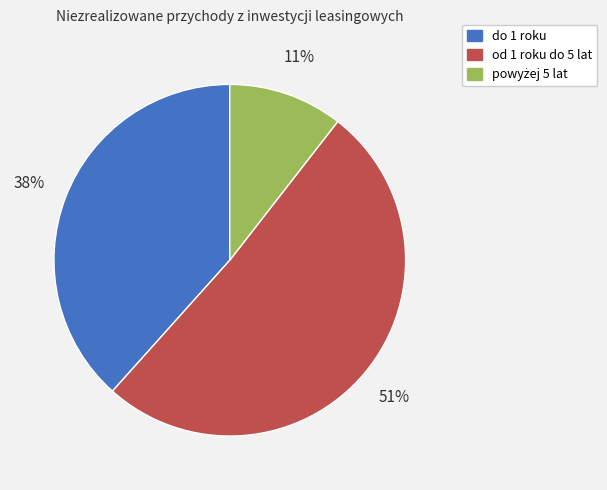

To the nearest percent, what portion does do 1 roku represent?

38%